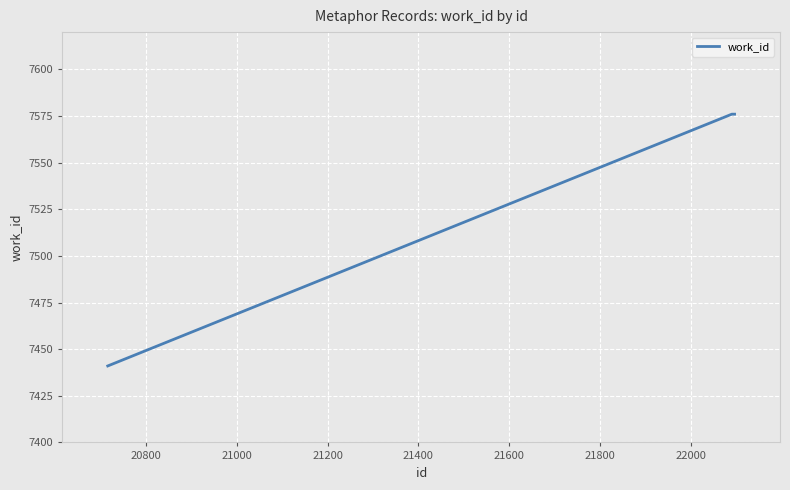

What is the minimum value shown in the chart?

7441